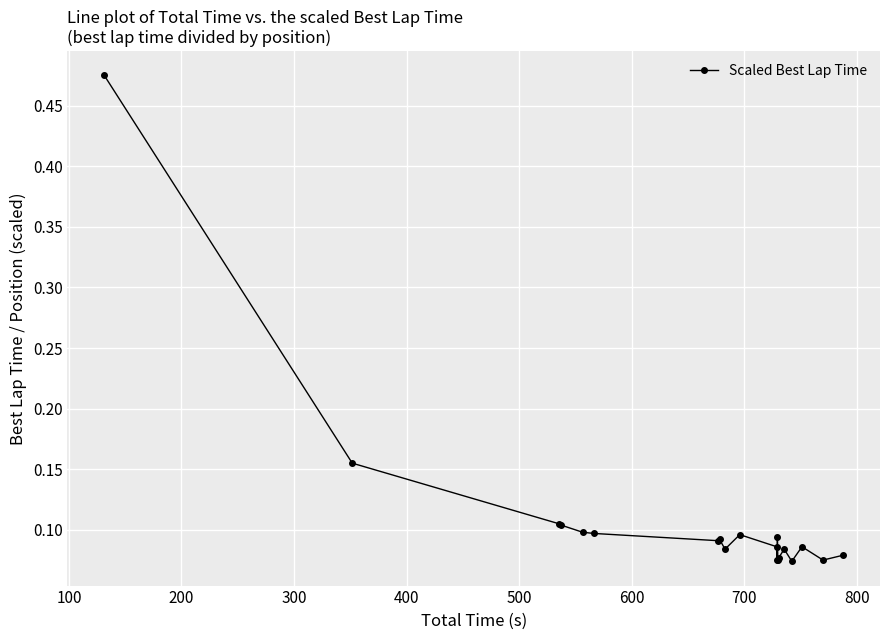

What is the difference between the maximum and minimum values?

0.4